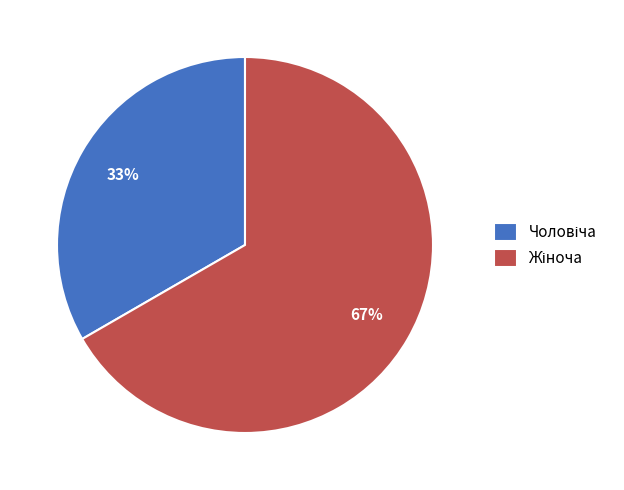

To the nearest percent, what is the average slice percentage?

50%